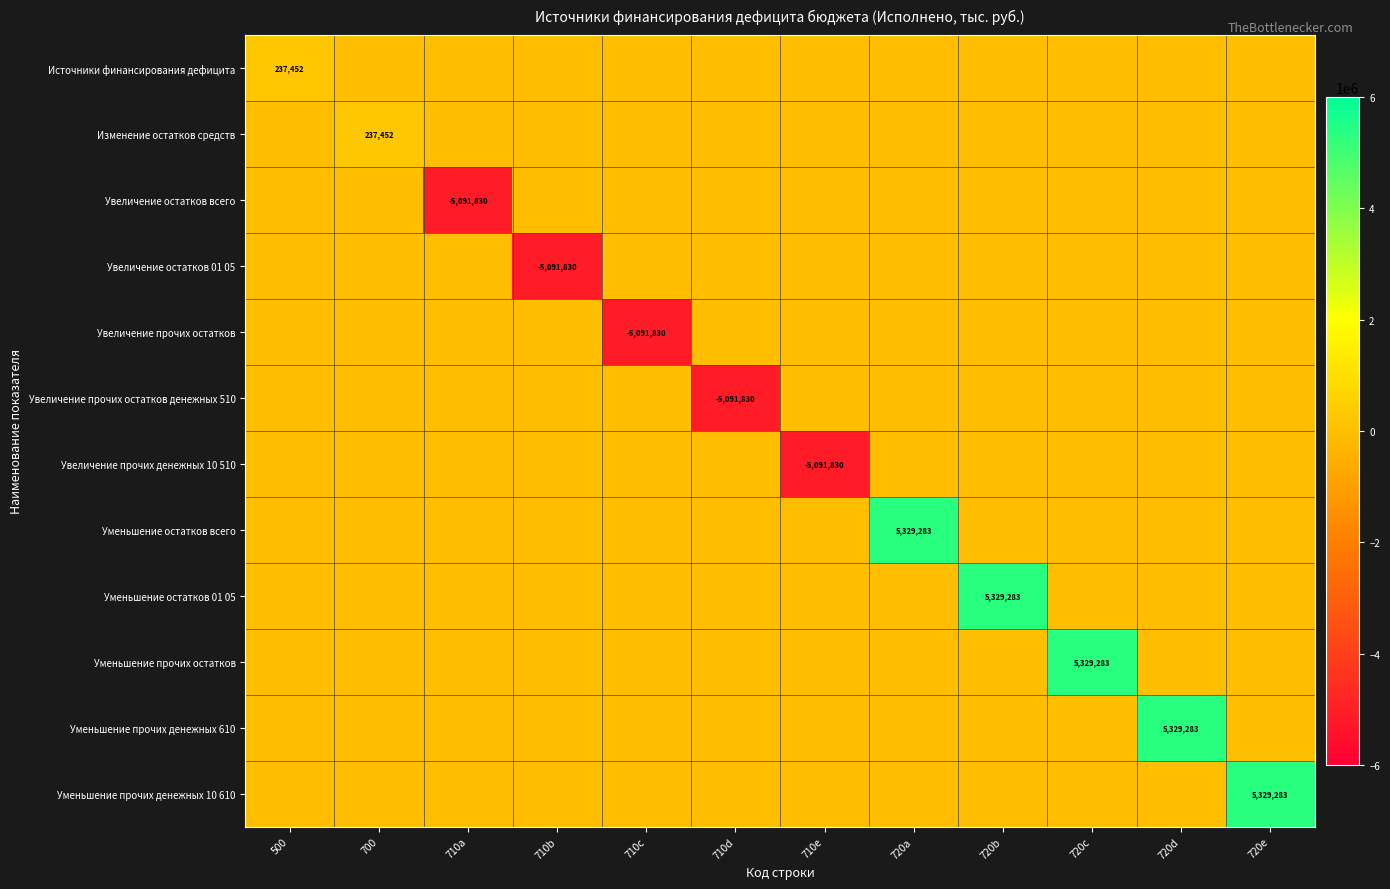

The value of Увеличение прочих остатков денежных 510 at 710d is -5091830. True or false?

True